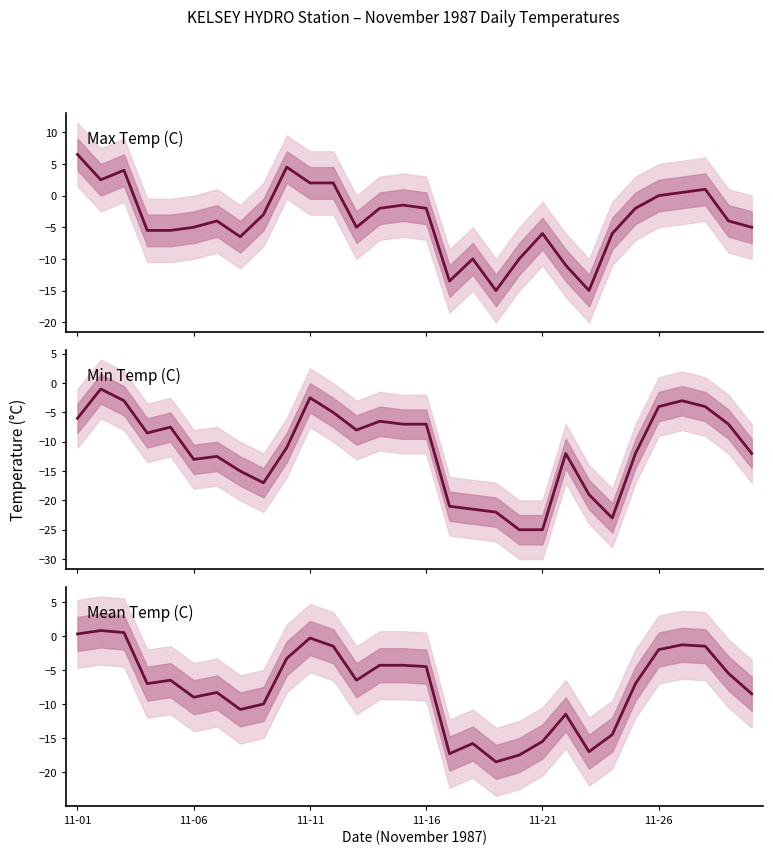

Which has a higher value, 8 or 14?

14